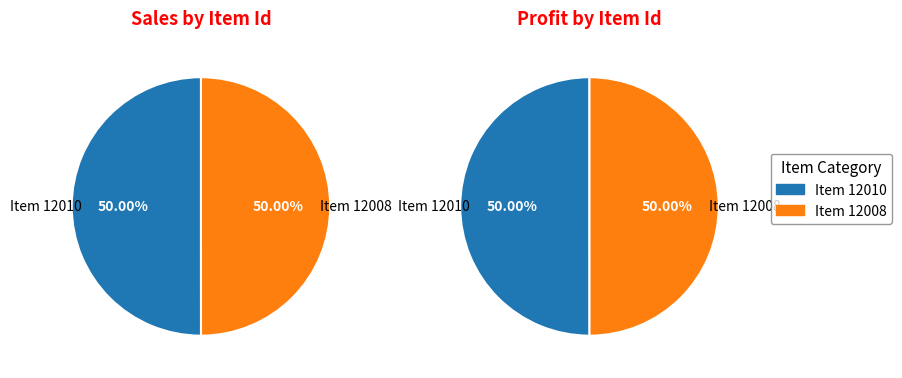

Count the number of slices in the pie.

2